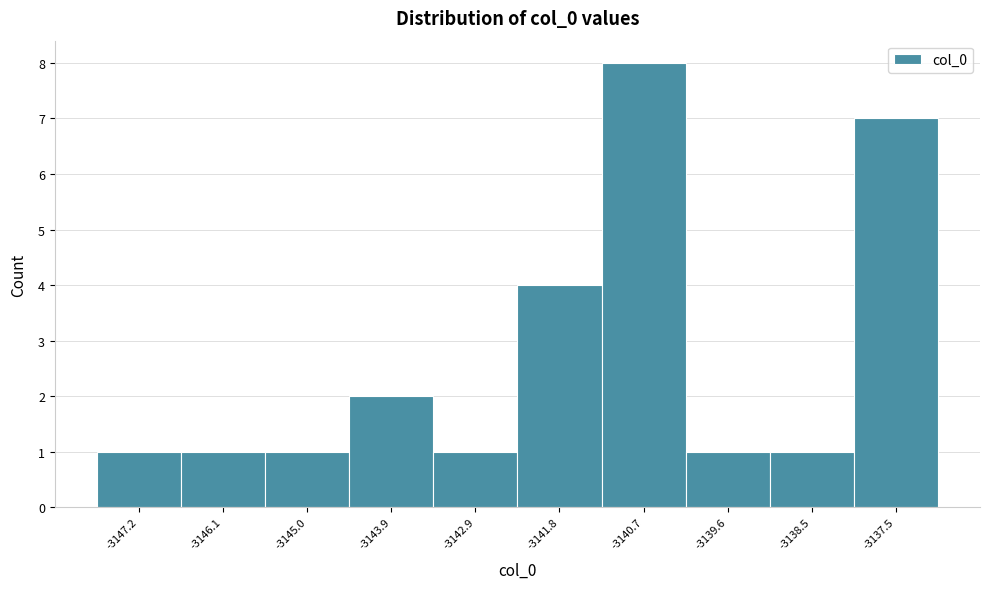

Reading left to right, extract all data points from this chart.

-3147.2=1	-3146.1=1	-3145.0=1	-3143.9=2	-3142.9=1	-3141.8=4	-3140.7=8	-3139.6=1	-3138.5=1	-3137.5=7